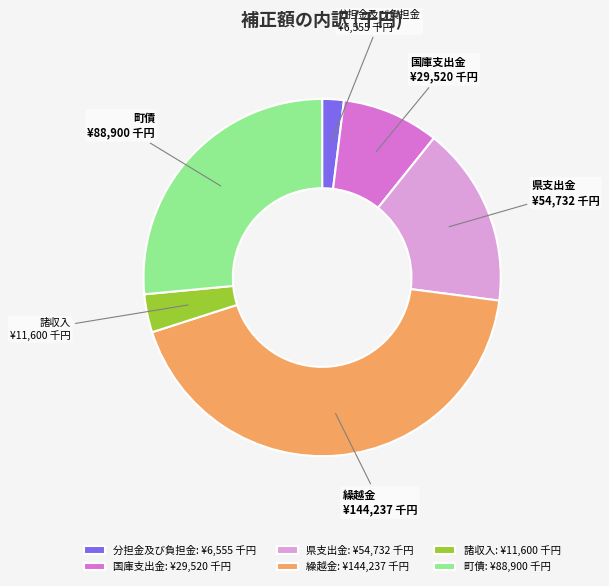

Combined, do 町債 and 繰越金 account for over 50%?

Yes